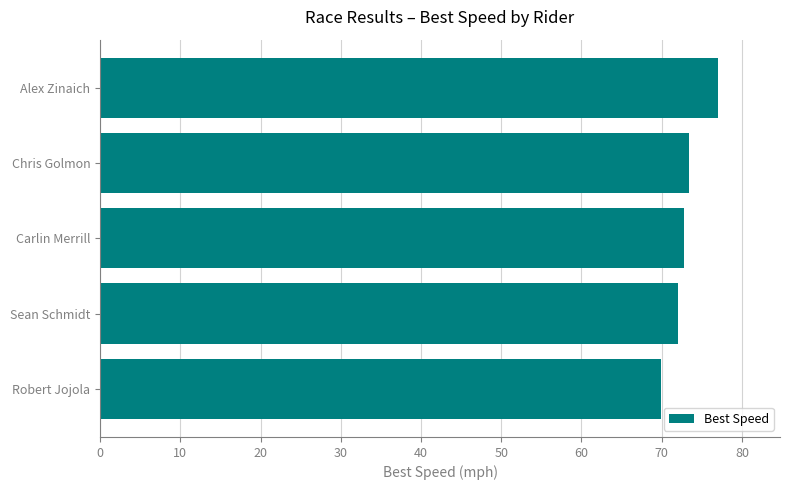

What value does the data have at Carlin Merrill?

72.8